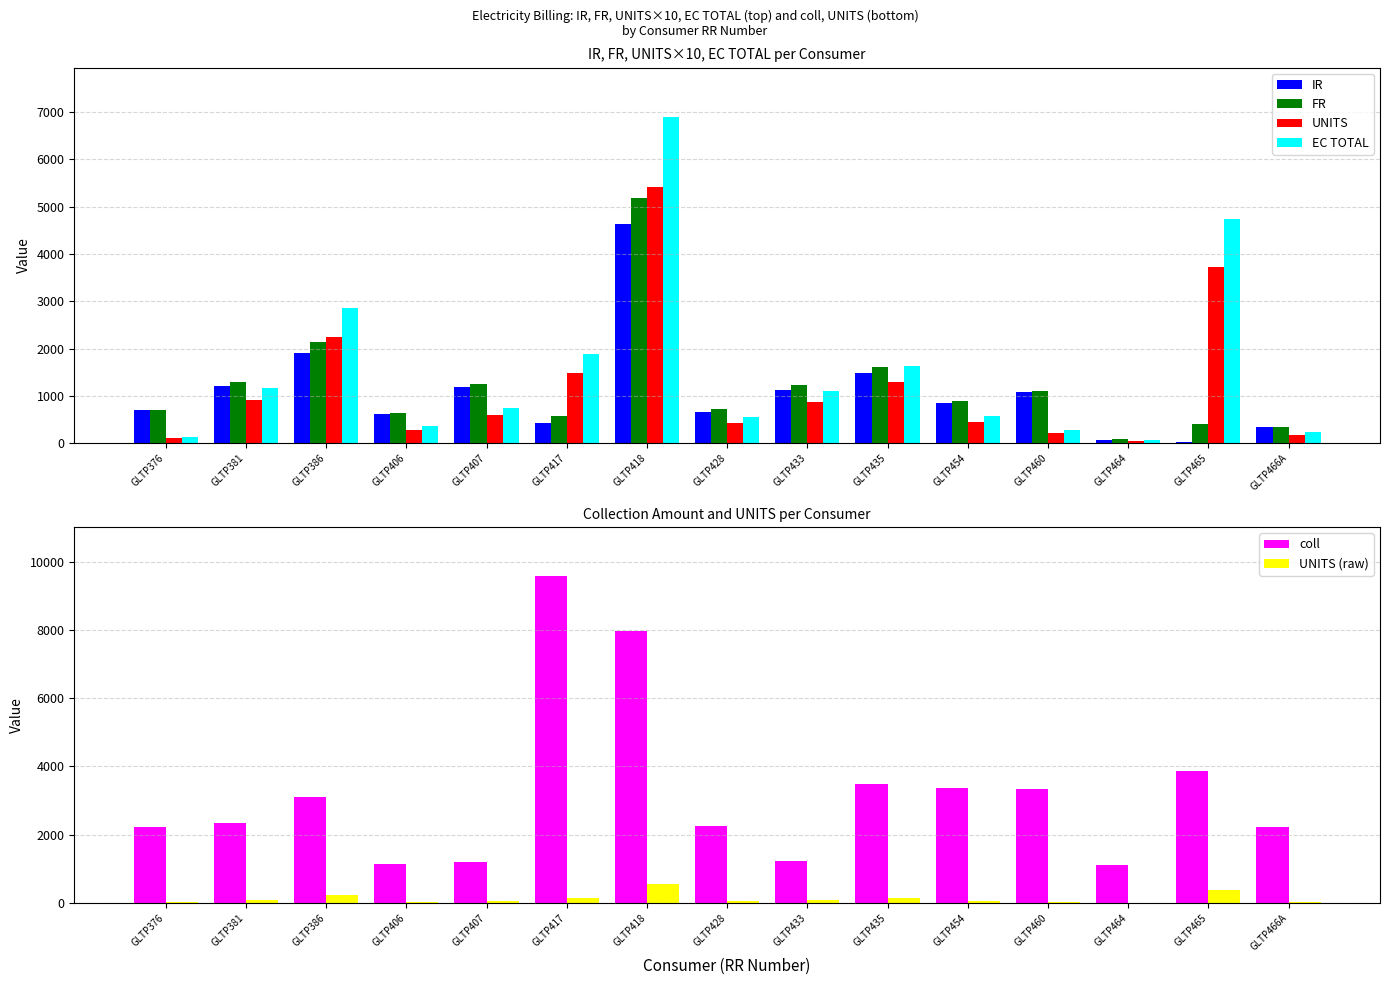

Rank the categories by UNITS (raw) value from highest to lowest.

GLTP418, GLTP465, GLTP386, GLTP417, GLTP435, GLTP381, GLTP433, GLTP407, GLTP454, GLTP428, GLTP406, GLTP460, GLTP466A, GLTP376, GLTP464